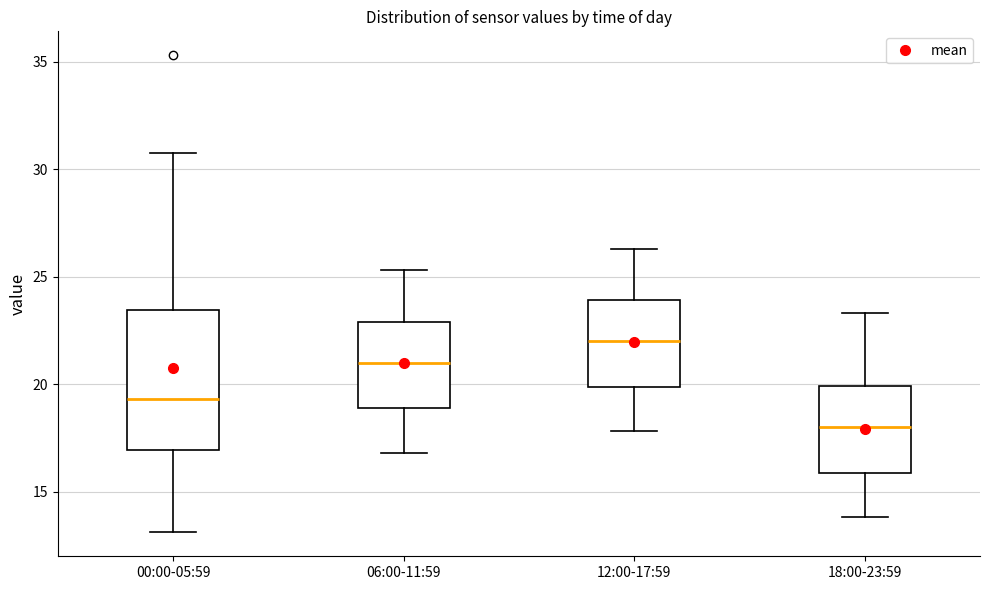

Which box is the tallest, from its lower edge to its upper edge?

00:00-05:59